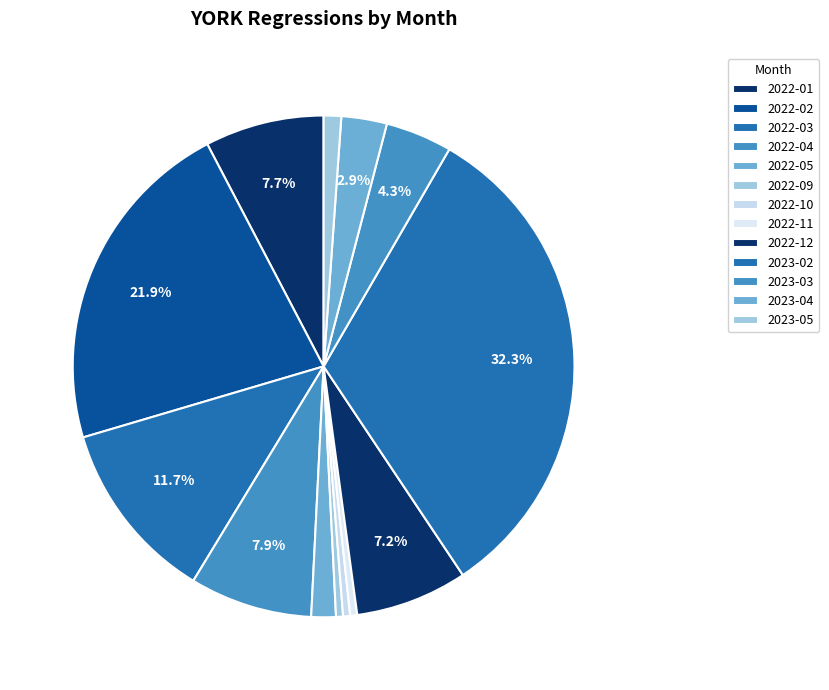

True or false: 2023-02 accounts for 32% of the total.

True